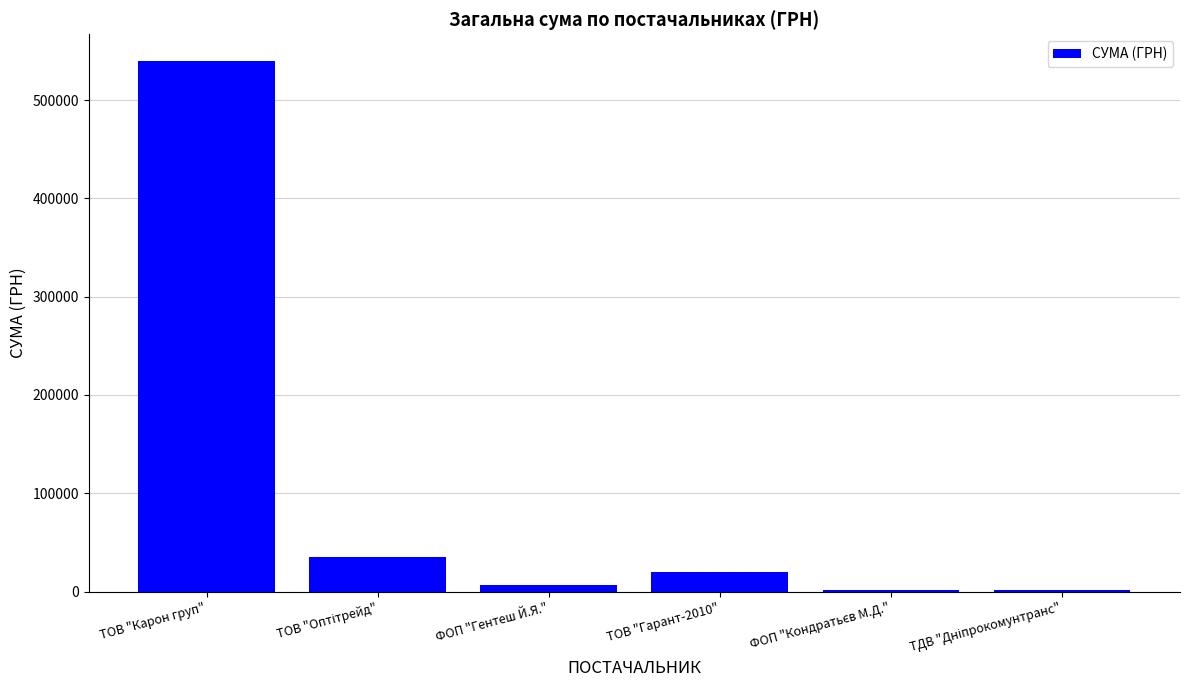

Which label corresponds to the largest value in the chart?

ТОВ "Карон груп"